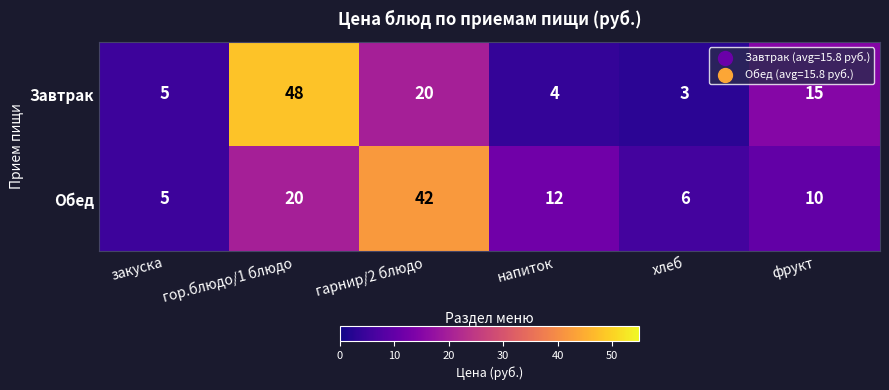

What is the difference between the maximum and second lowest values in the Обед series?

36